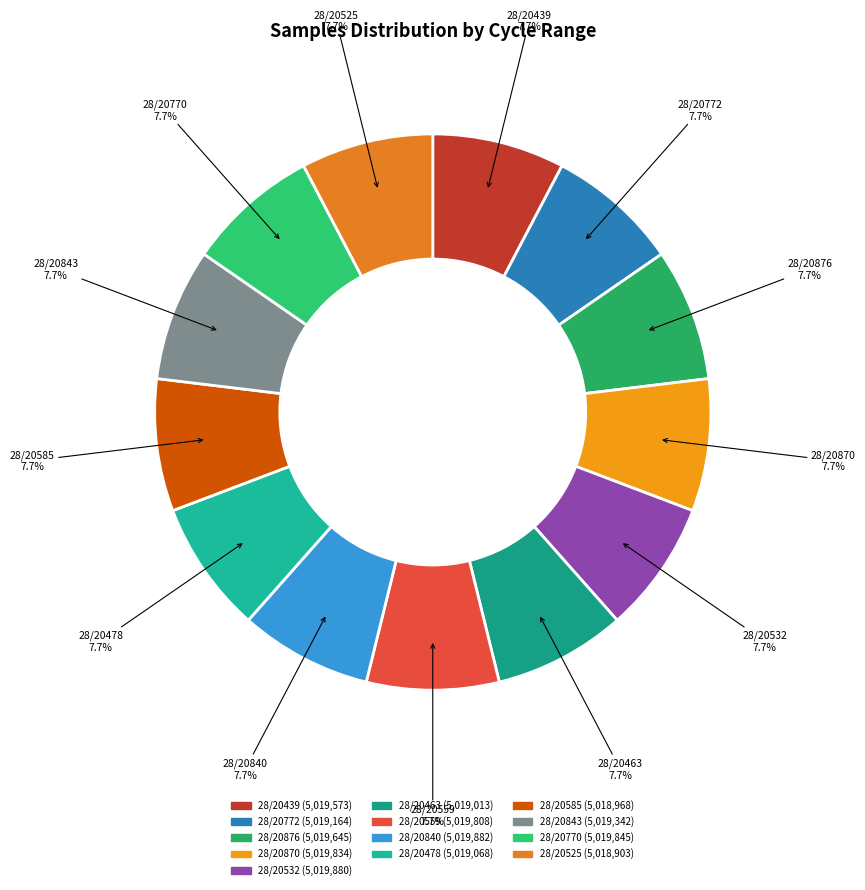

Is the sum of 28/20439 and 28/20876 greater than half?

No